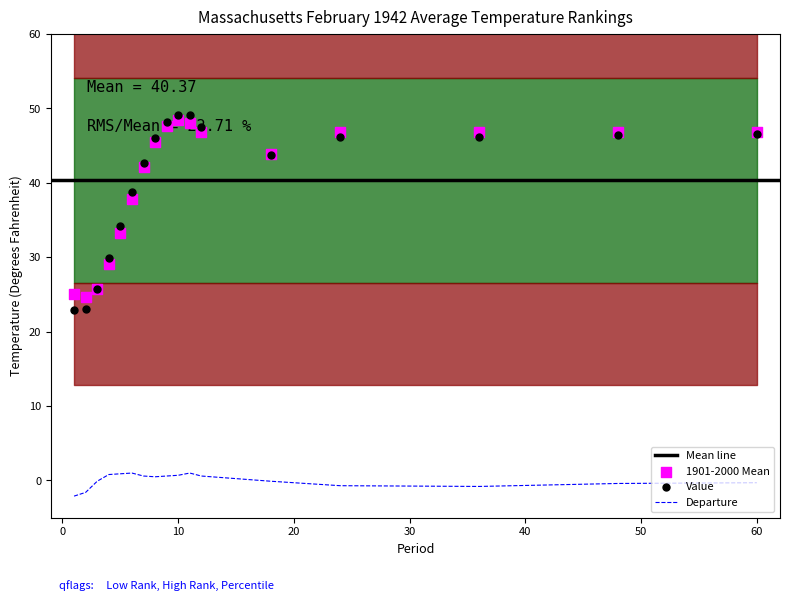

Which series has the widest spread of Y values?

Value